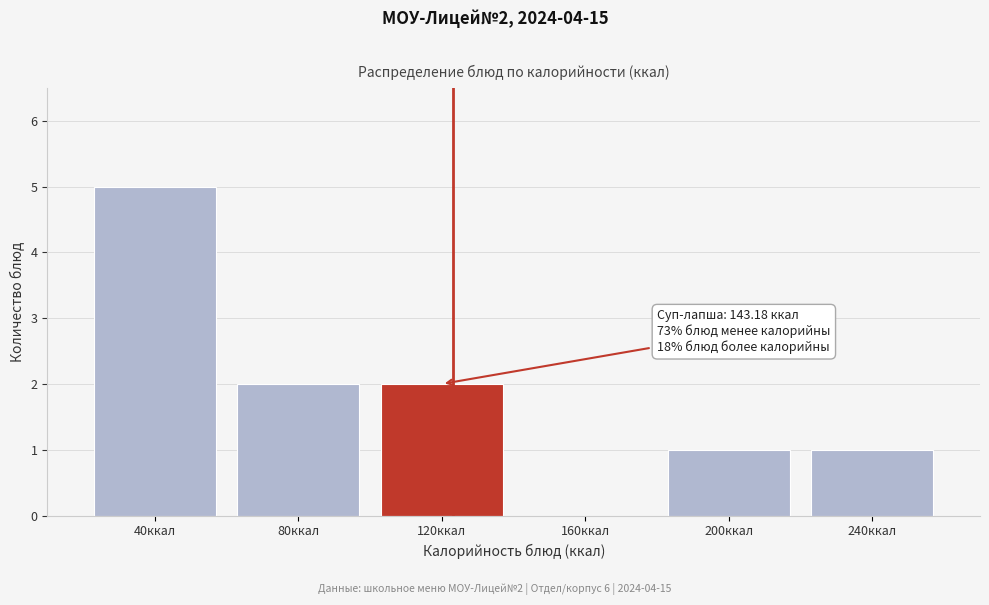

Reading left to right, what are all the values shown in this chart?

40ккал=5	80ккал=2	120ккал=2	160ккал=0	200ккал=1	240ккал=1